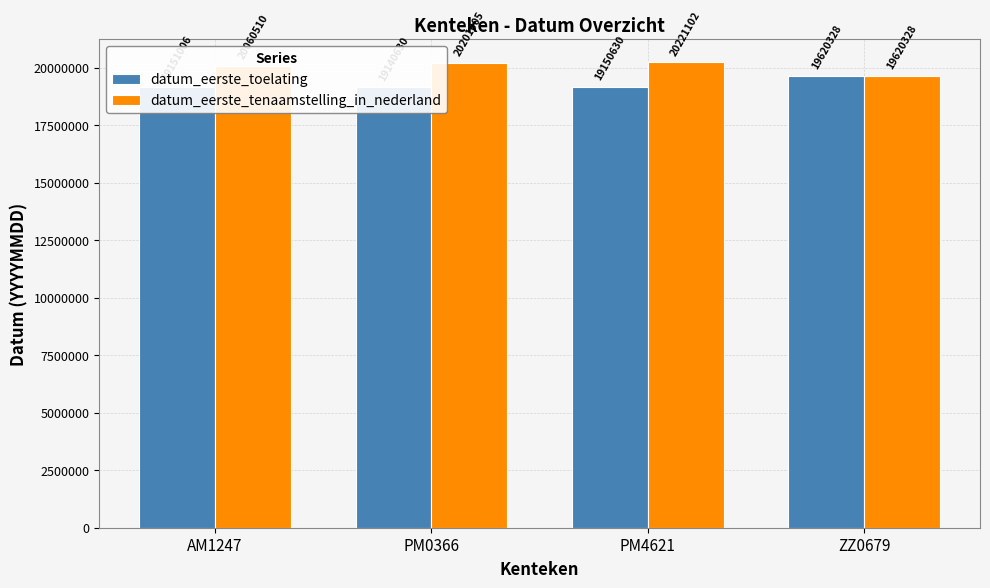

At which label is datum_eerste_tenaamstelling_in_nederland closest to 19920715?

AM1247